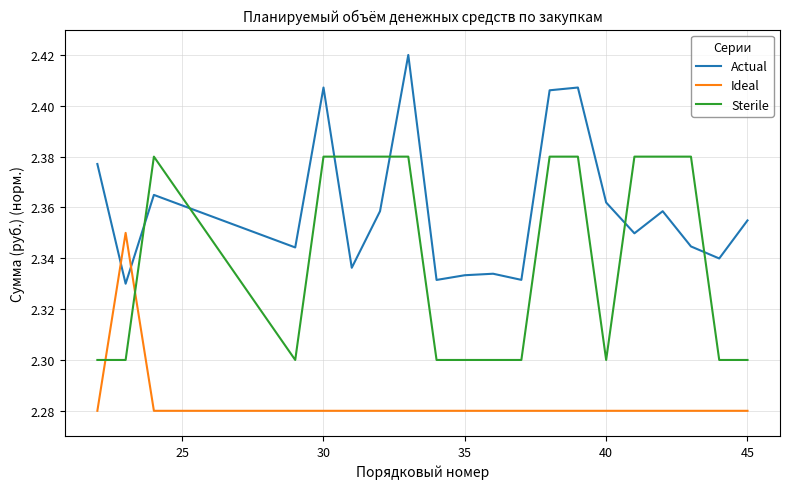

List the series in order of their overall mean, lowest first.

Ideal, Sterile, Actual